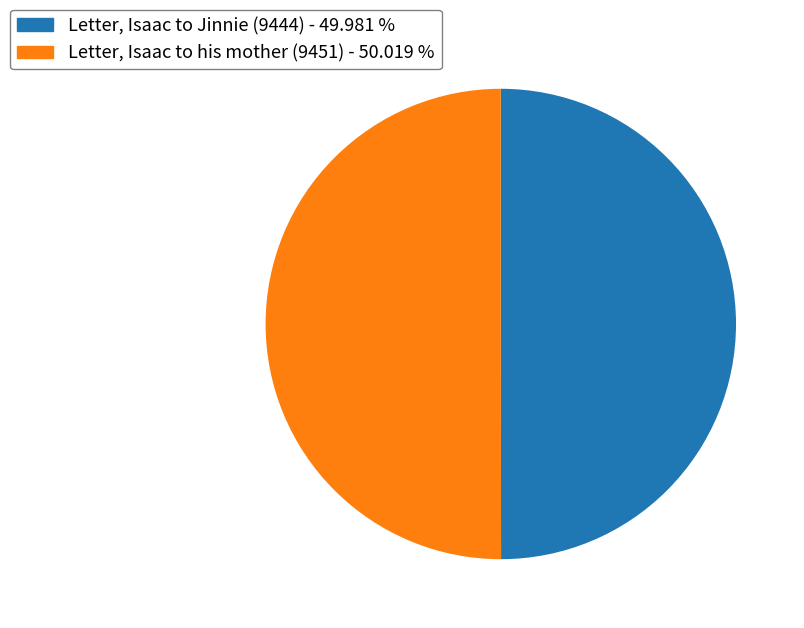

How many segments does this pie chart have?

2